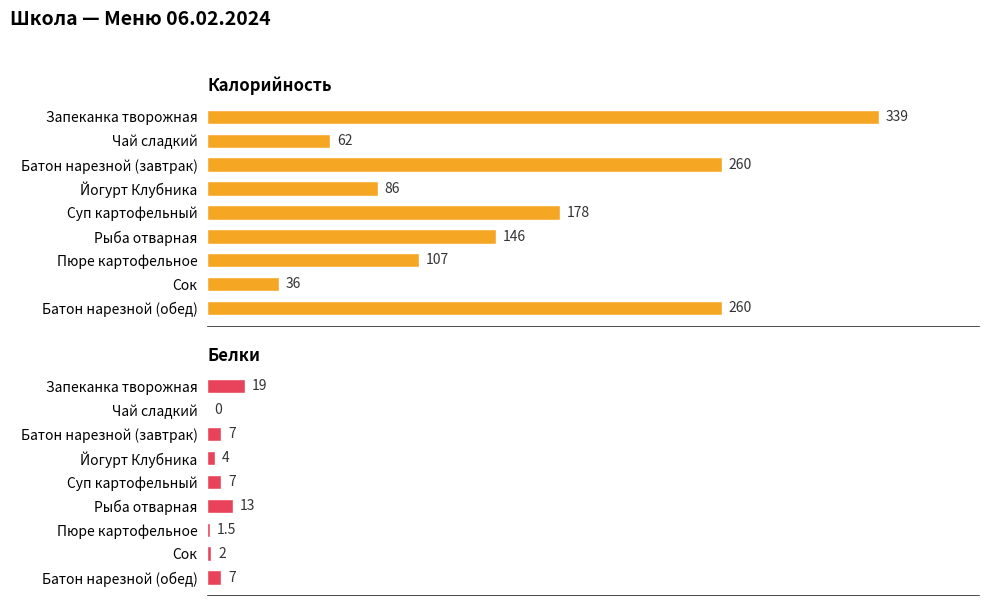

What is the sum of all Белки values?

60.5